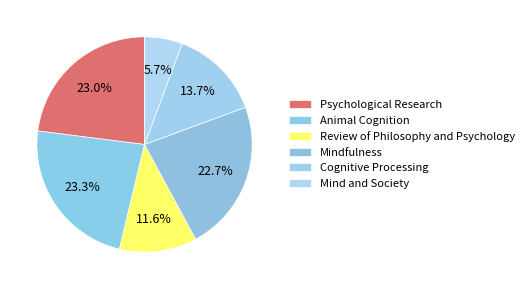

Is there a majority slice in this chart?

No